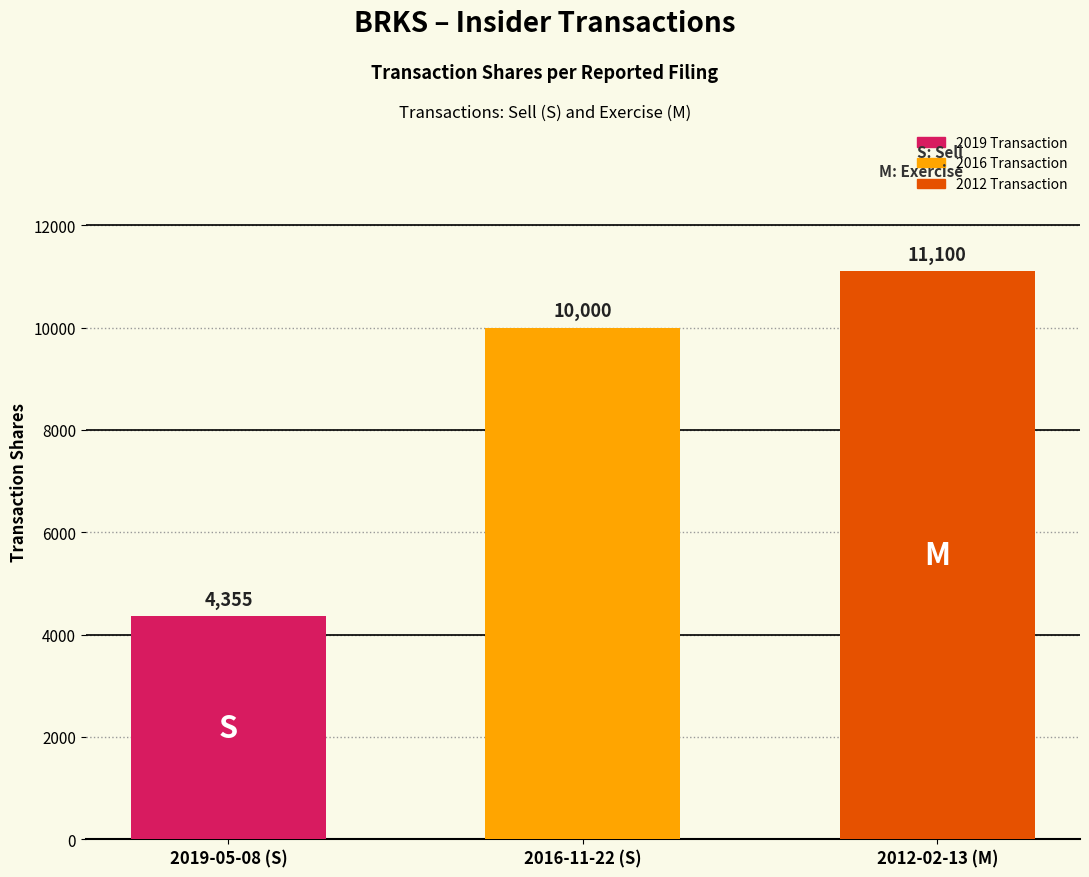

Reading left to right, transcribe all the data shown in this chart.

2019-05-08 (S)=4355	2016-11-22 (S)=10000	2012-02-13 (M)=11100